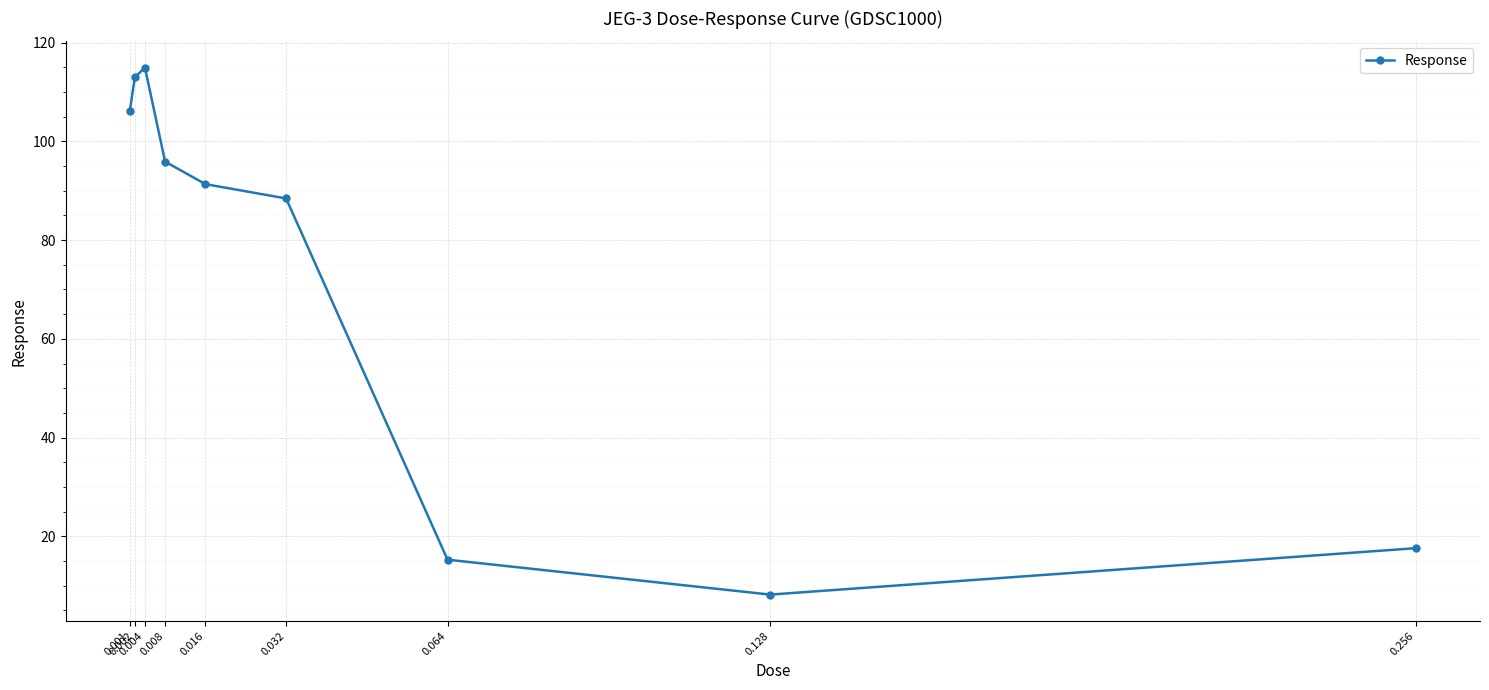

The value at 0.001 is 56.5. True or false?

False